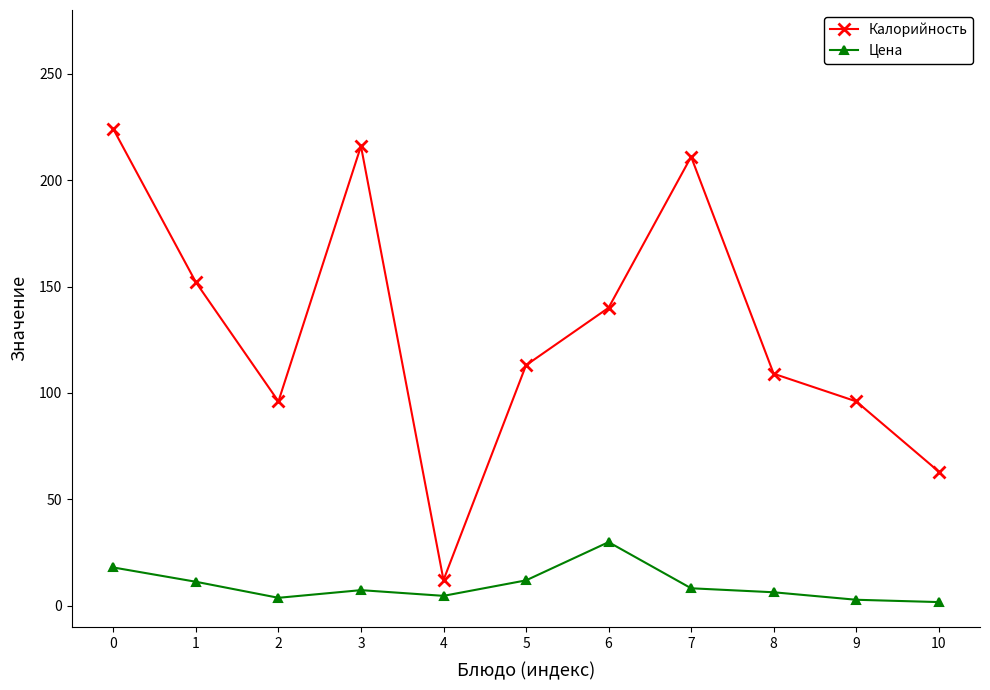

What is the sum of the Калорийность values at 10 and 5?

176.0